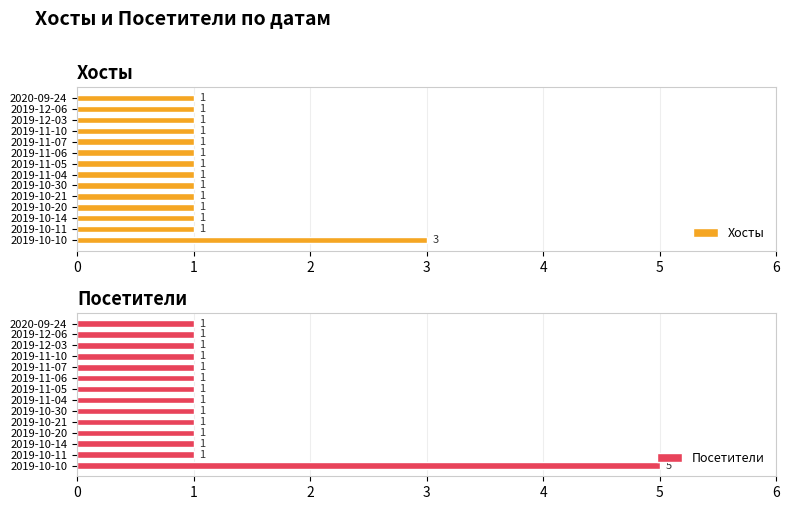

The value of Хосты at 1 is 1. True or false?

True